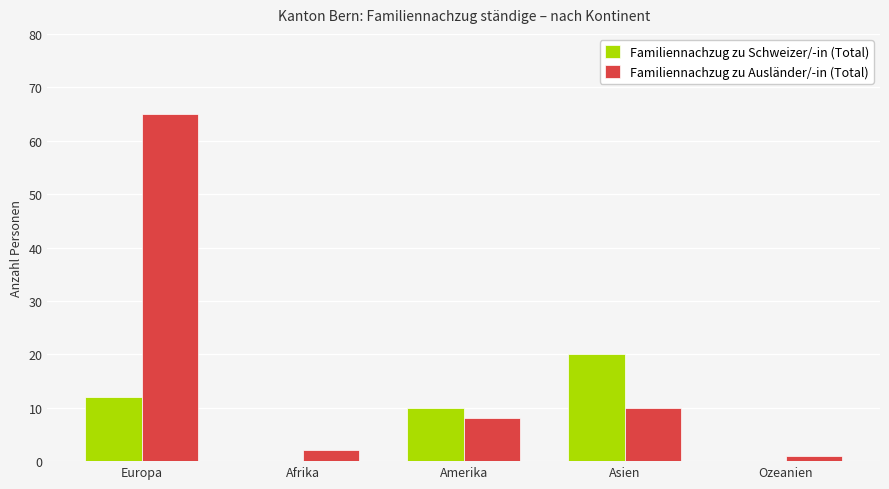

At which category is the sum across all series the highest?

Europa